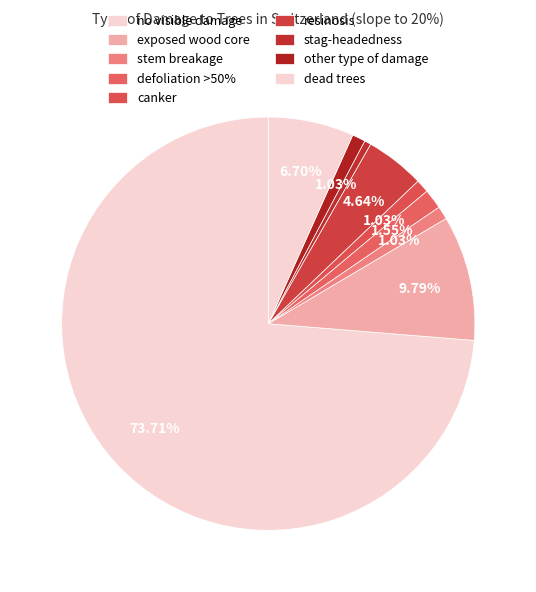

To the nearest percent, what is the combined percentage of defoliation >50% and no visible damage?

75%